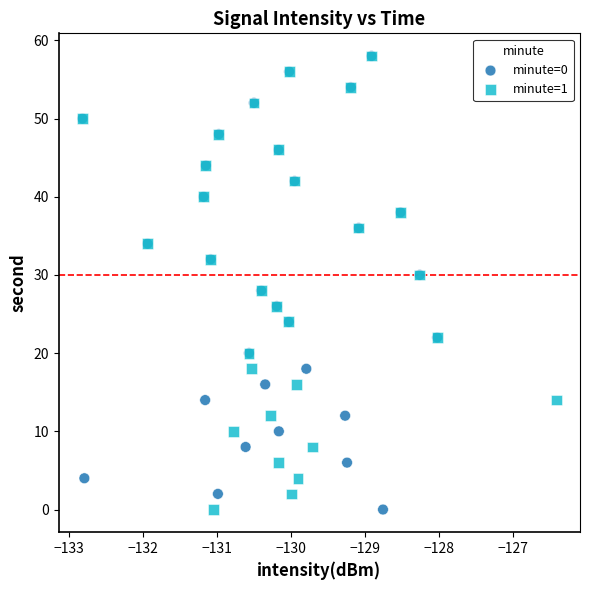

What are all the series names shown in the legend?

minute=0, minute=1